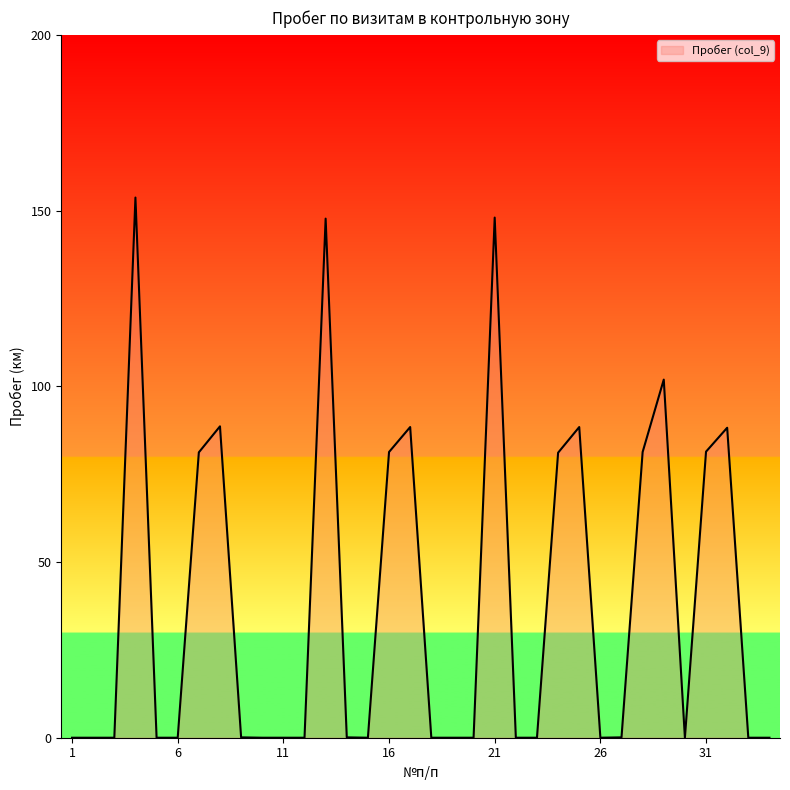

How many lines are shown in the chart?

1